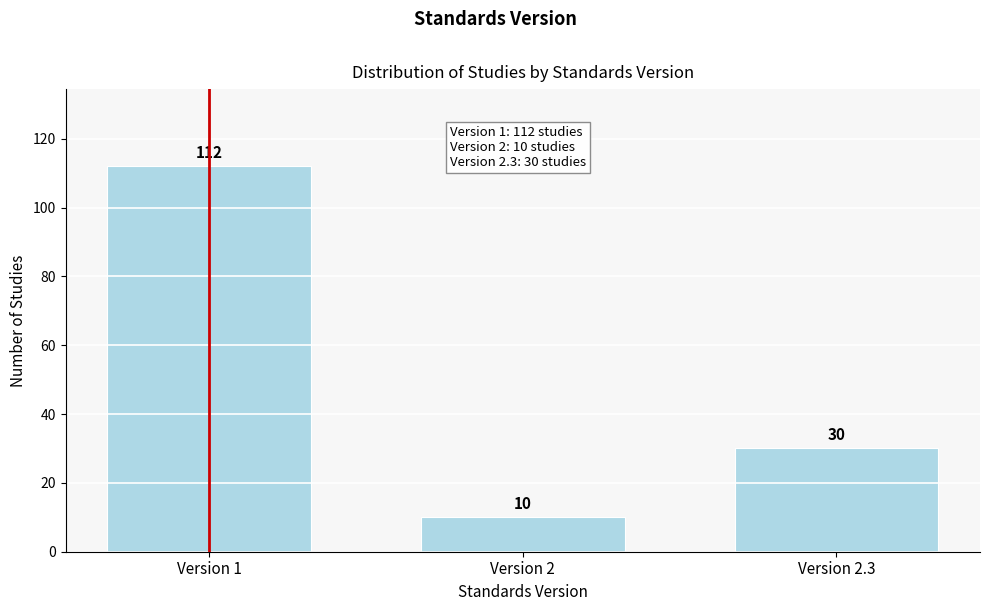

Reading left to right, what are all the values shown in this chart?

Version 1=112	Version 2=10	Version 2.3=30